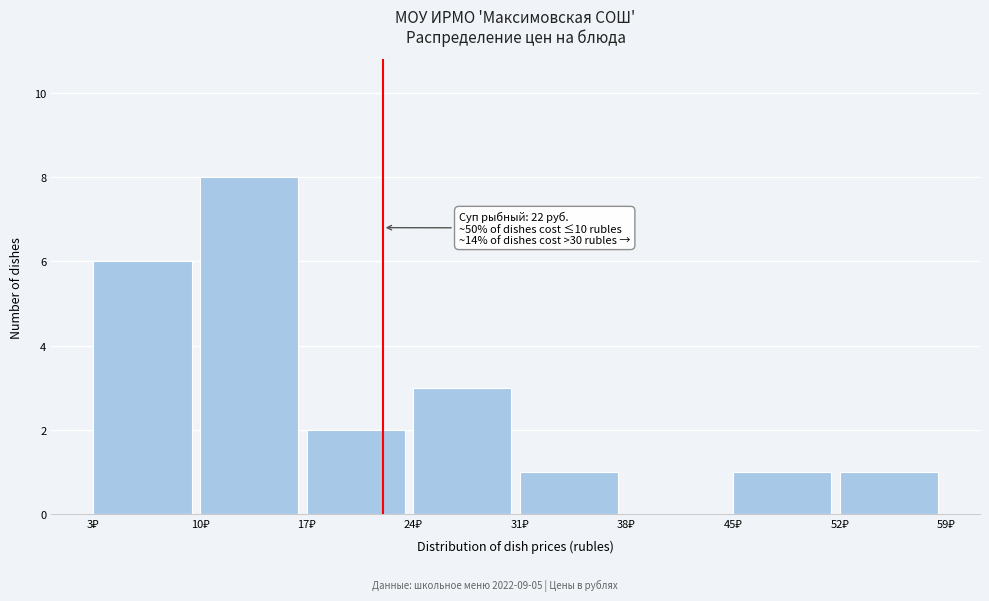

Which range on the x-axis has the tallest bar?

10 to 17